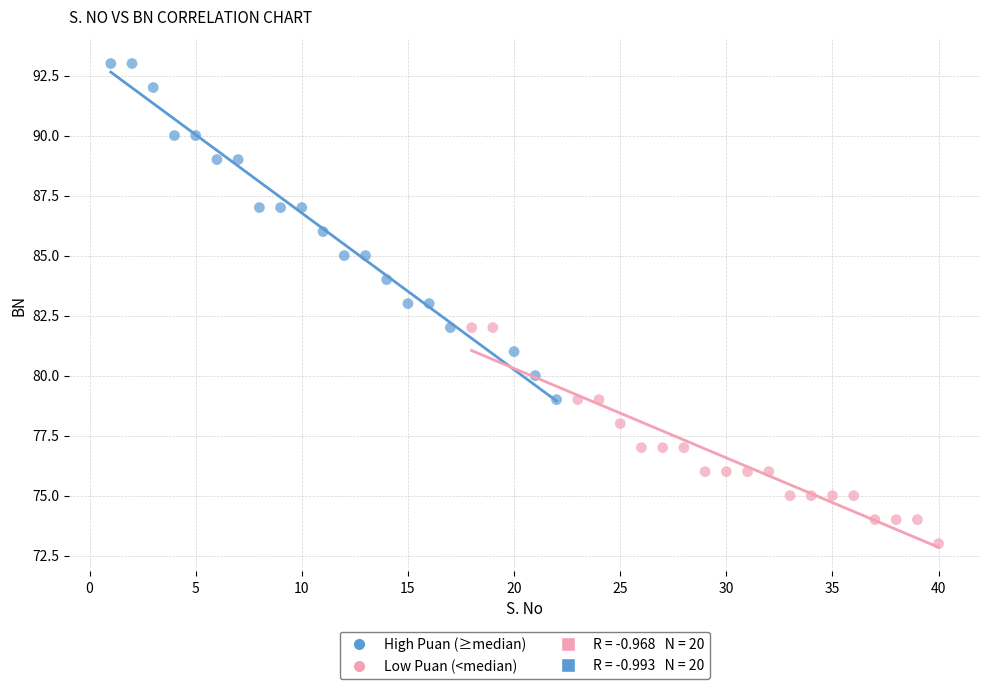

Which series reaches the maximum Y coordinate?

High Puan (≥median)